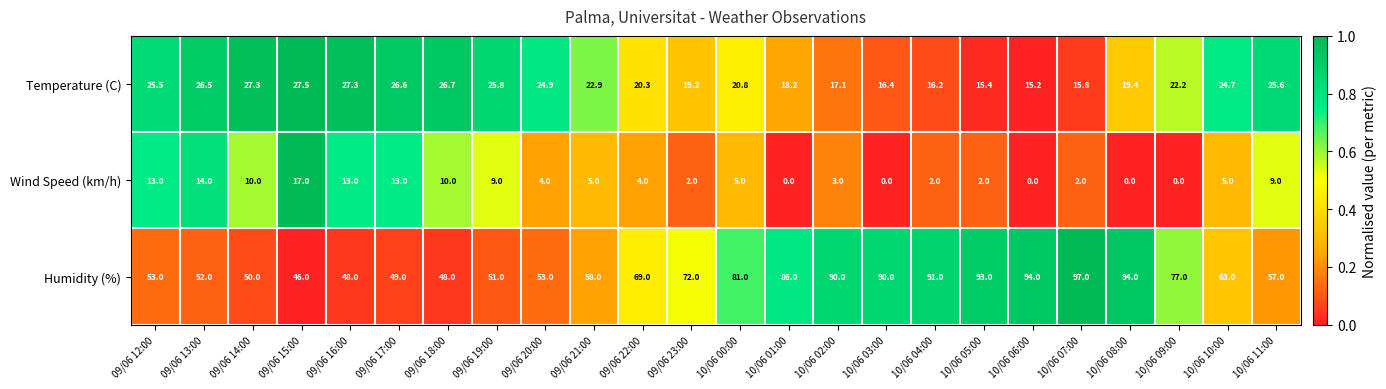

Is it true that Temperature (C) equals 14.5 at 09/06 15:00?

False